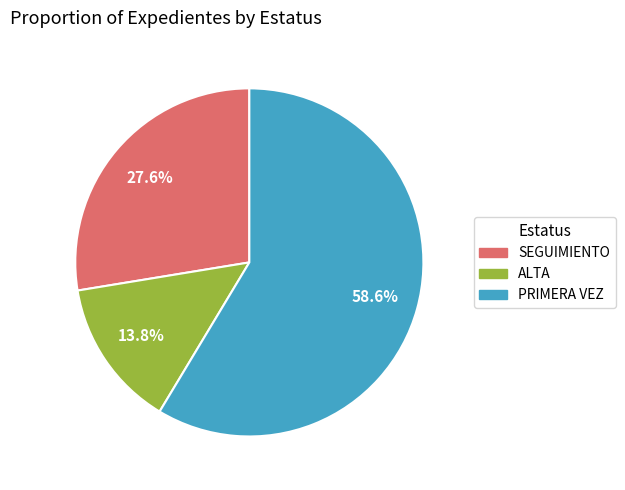

The PRIMERA VEZ slice represents 44% of the pie. True or false?

False